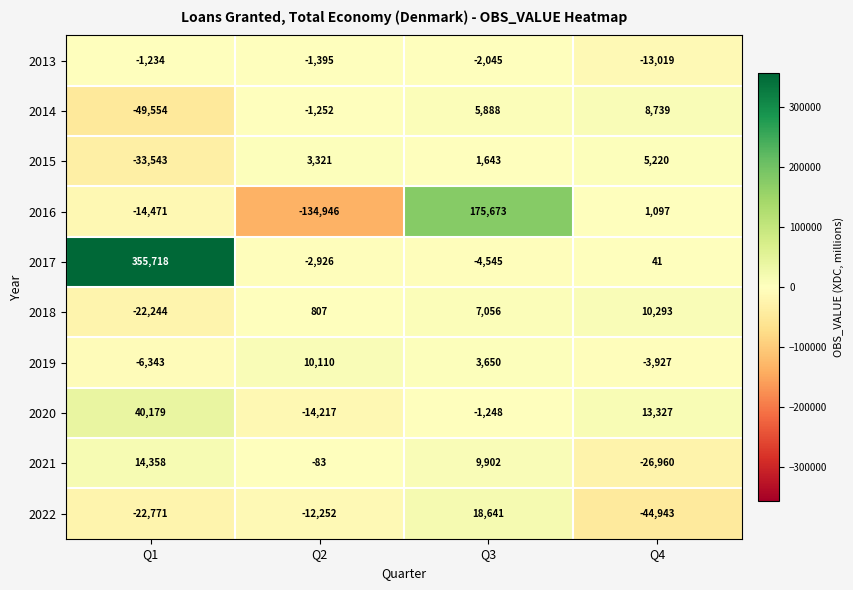

Count the number of data series in this chart.

10